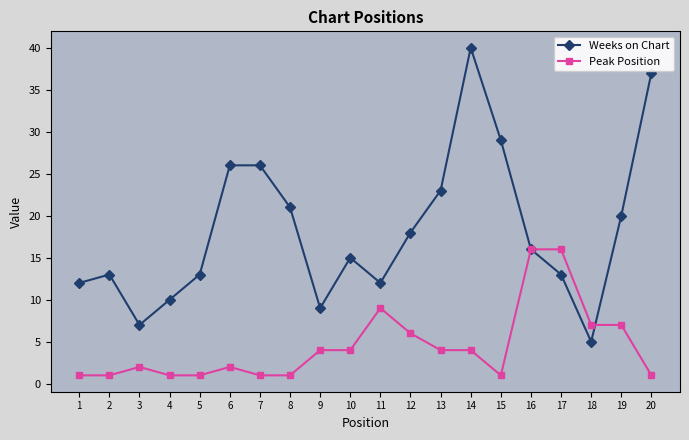

Which series has the largest total across all categories?

Weeks on Chart